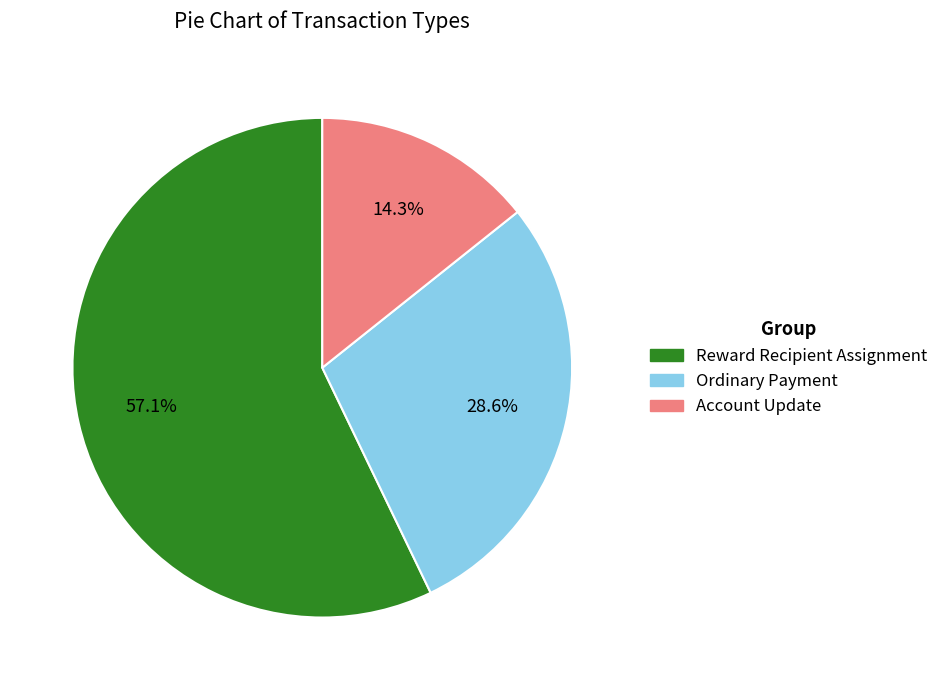

Does any single category account for the majority?

Yes